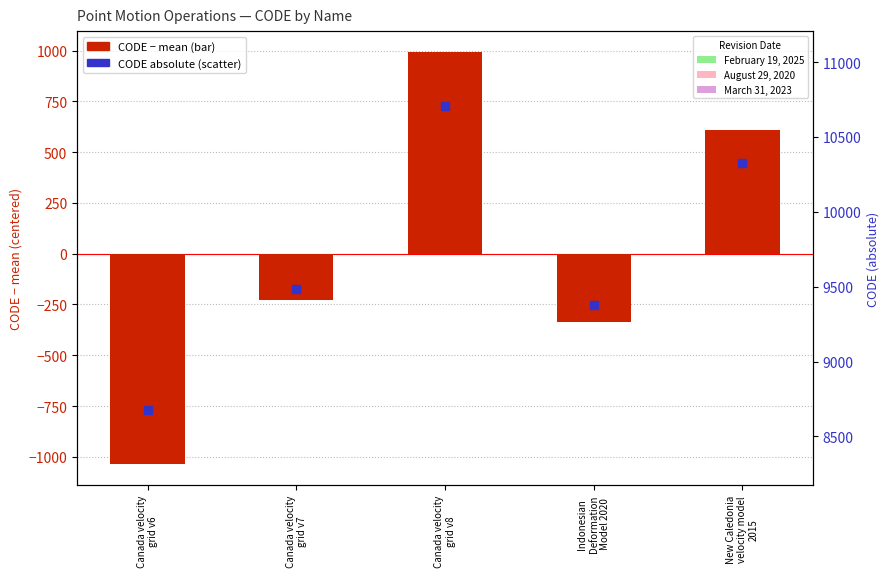

Which series contains the lowest Y value?

CODE (centered)